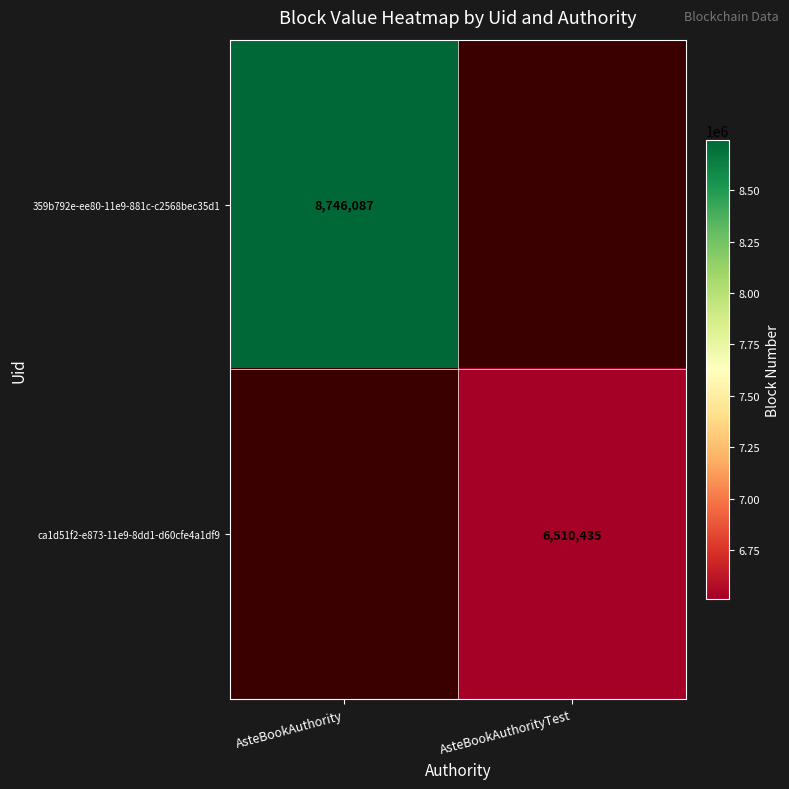

Count the number of data series in this chart.

2